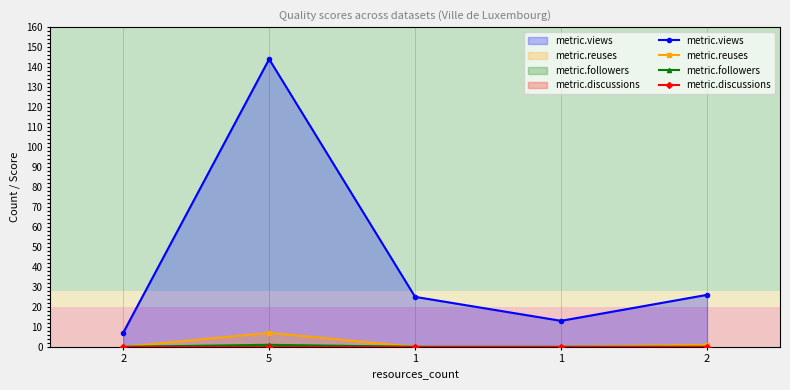

What is the label of the 3rd point from the left?

1